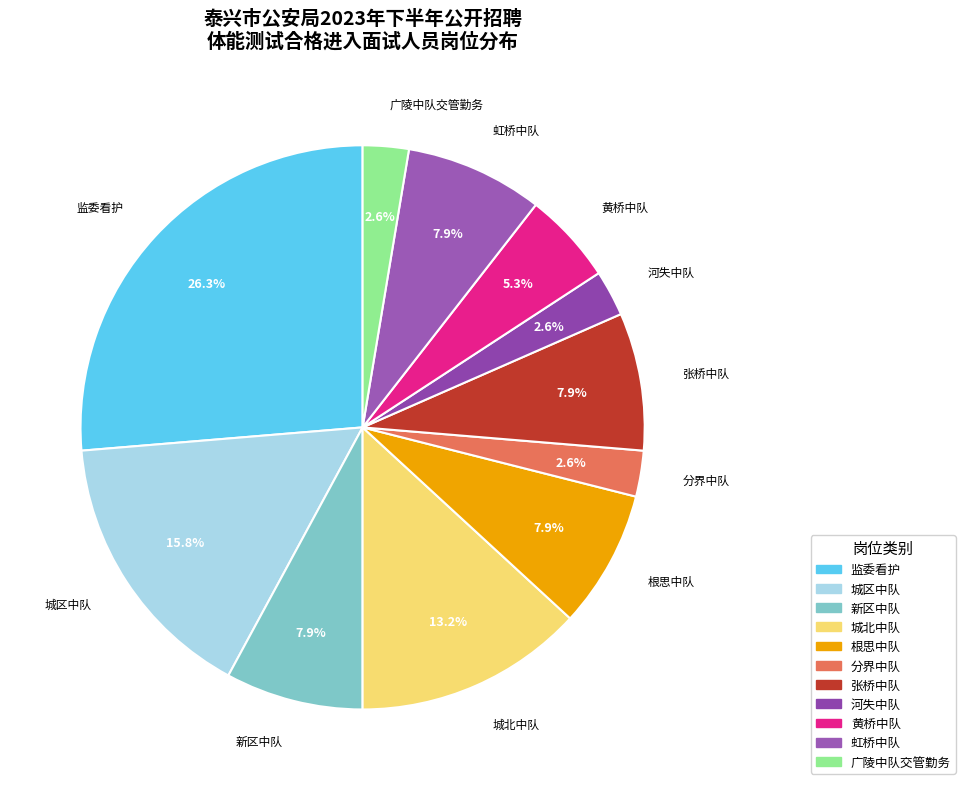

How many slices are in this pie chart?

11